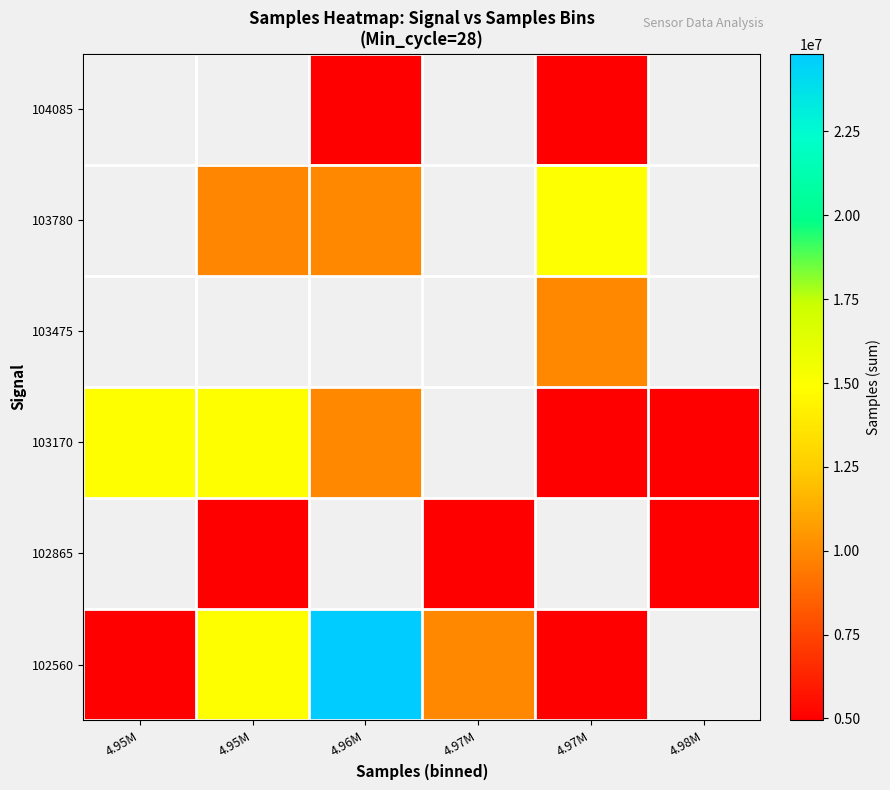

Is the value of 103170 at 4.98M greater than the value of 104085 at 4.98M?

No